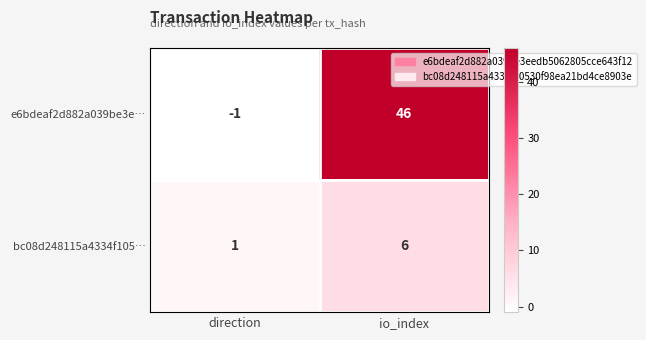

What is the sum of the bc08d248115a4334f105… values at io_index and direction?

7